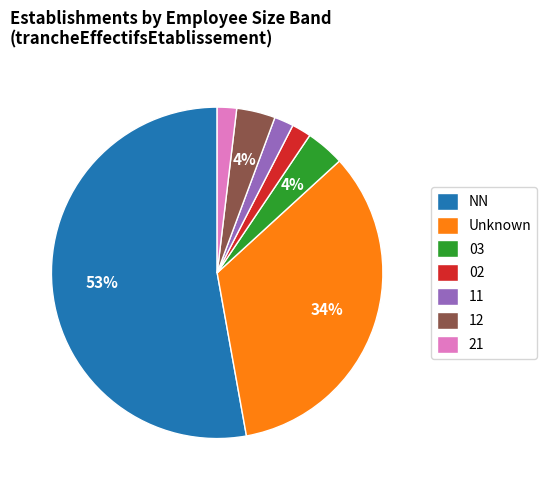

What percentage is the 21 slice, to the nearest percent?

2%